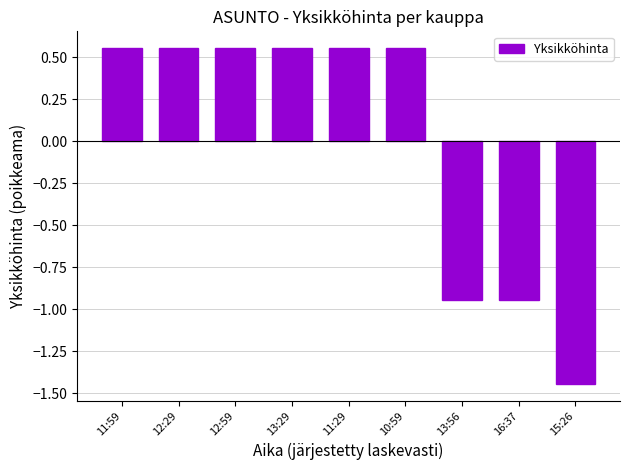

Is it true that the value at 12:29 is 0.9?

False